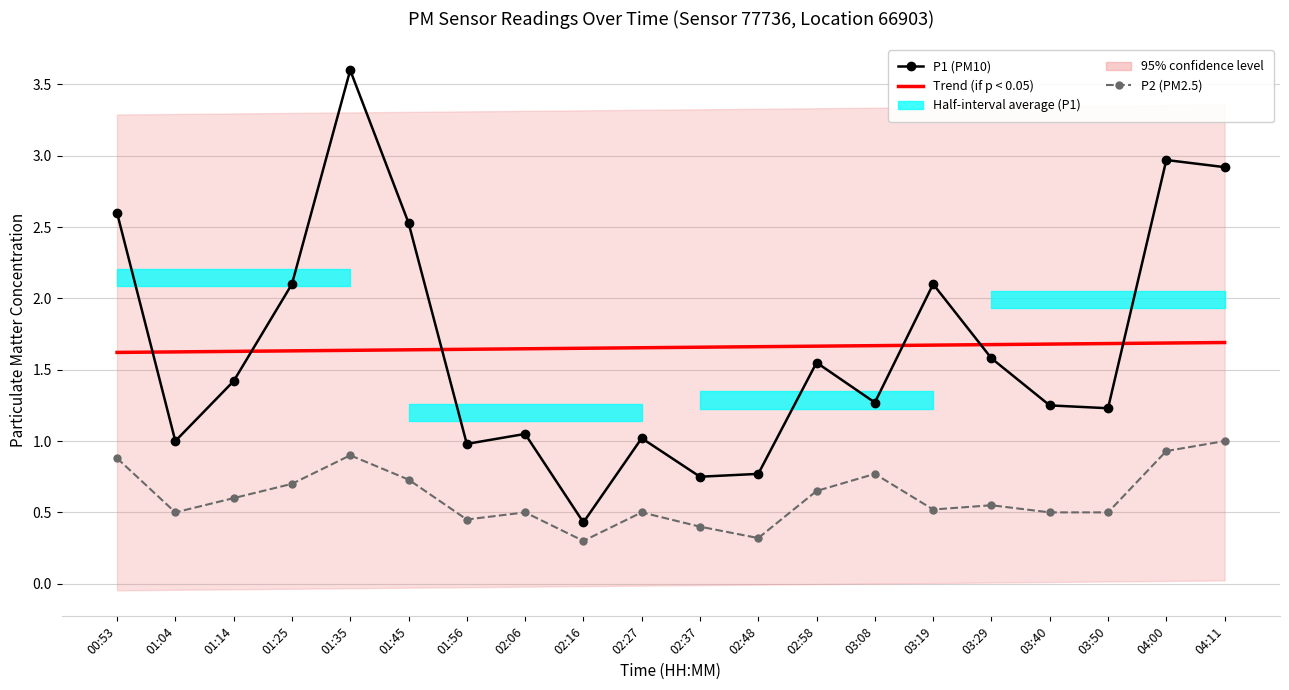

What is the sum of all Trend (if p < 0.05) values?

33.1